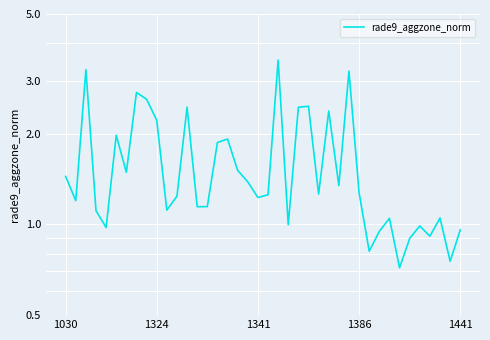

How many values are below 1?

10